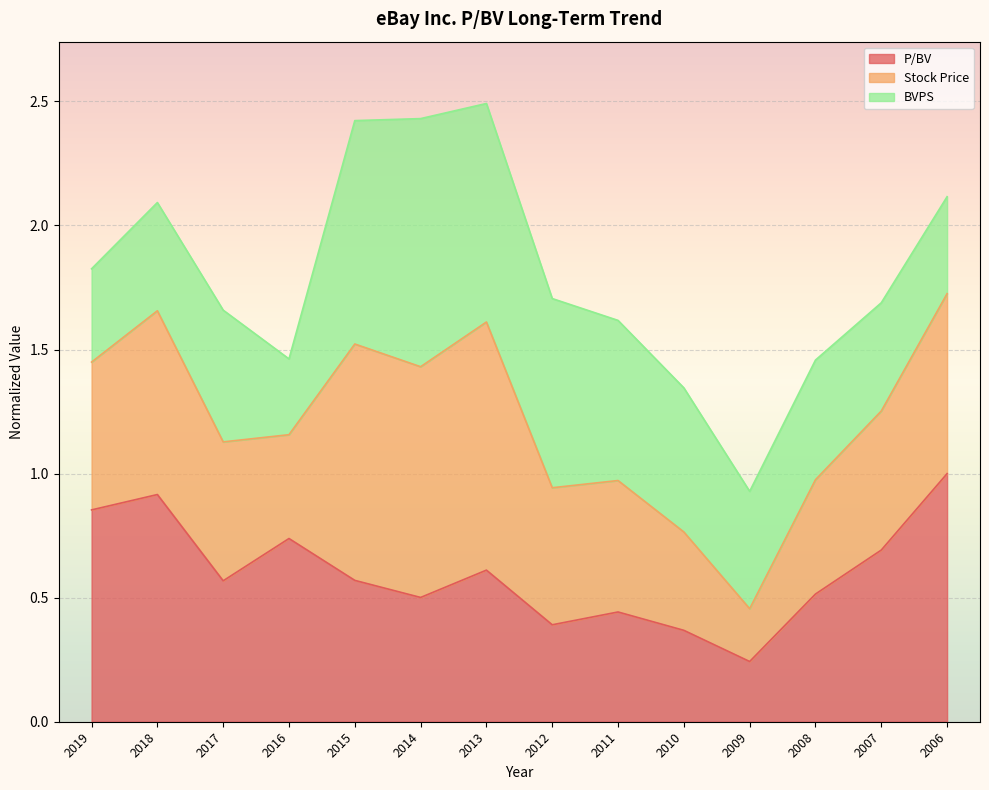

What is the total value across all series at 2007?

1.7